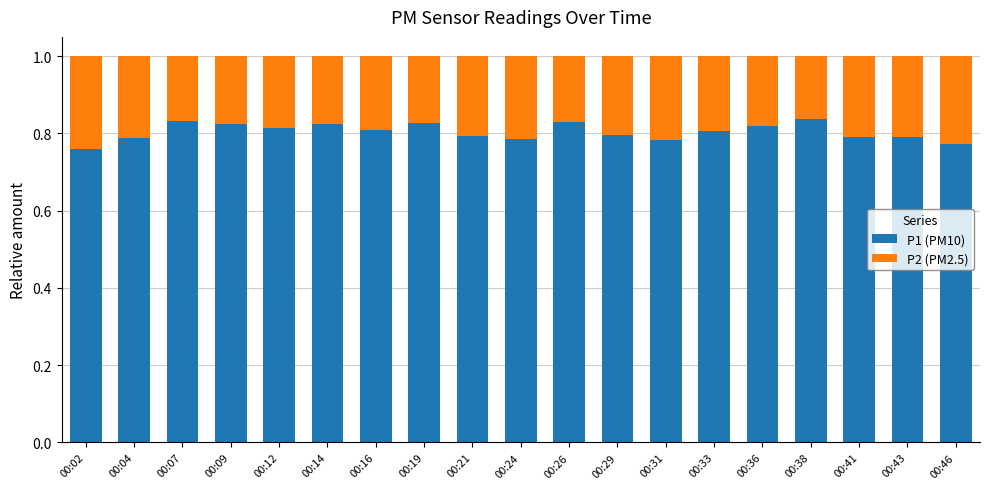

True or false: P1 (PM10) has a value of 1.3 at 00:04.

False